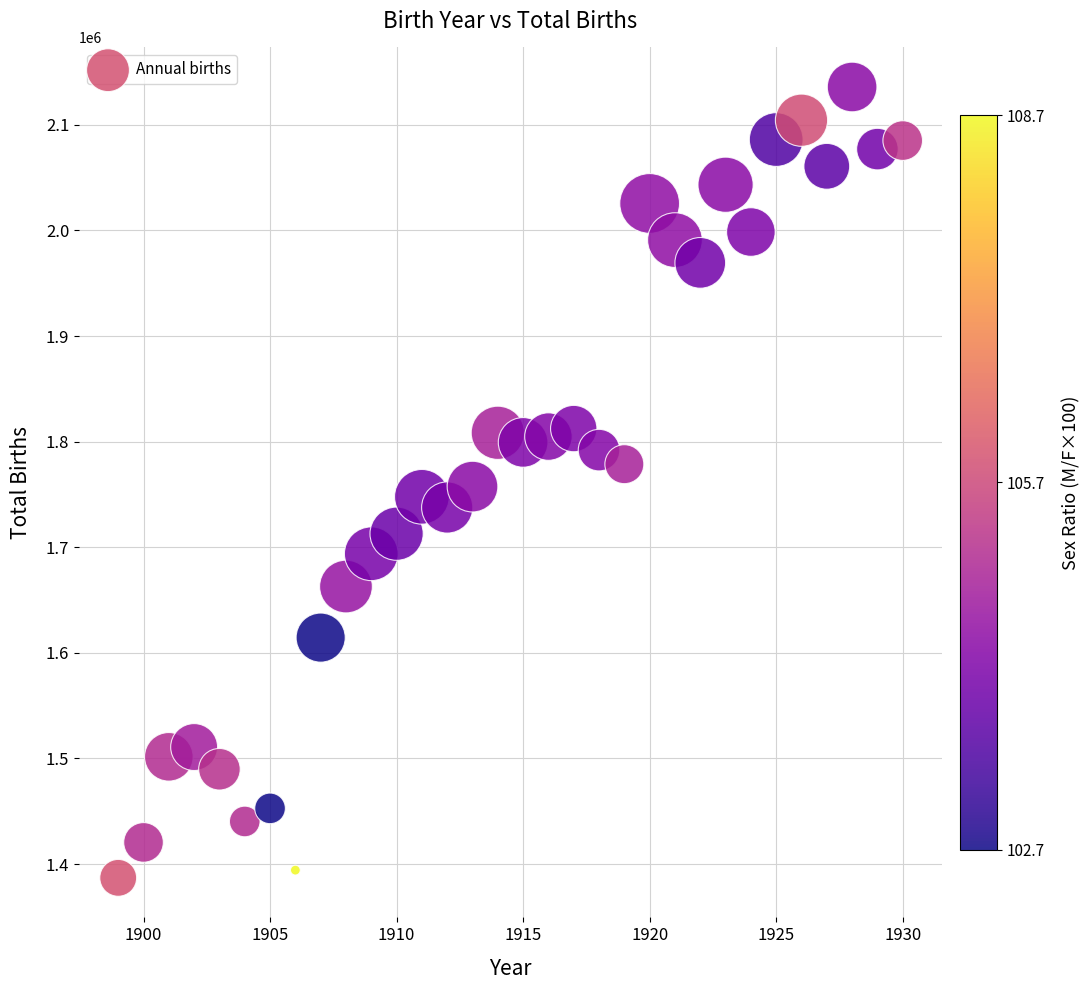

What is the range of X values (max minus min)?

31